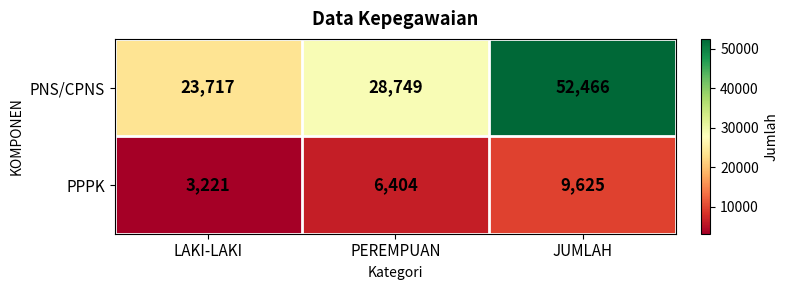

How many data points does each series have?

3